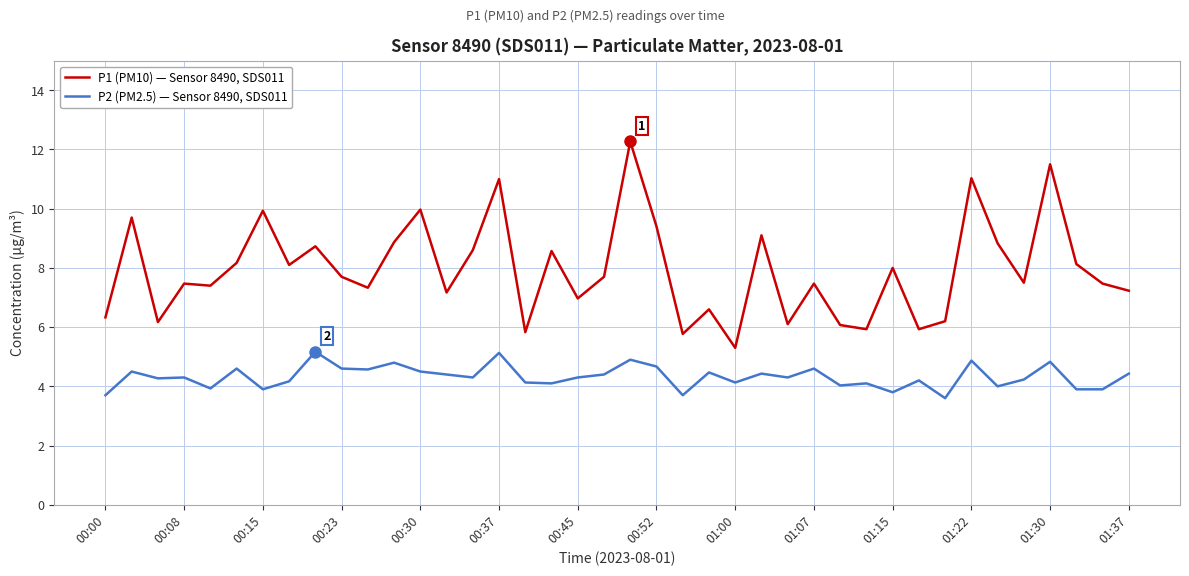

How many lines are shown in the chart?

2